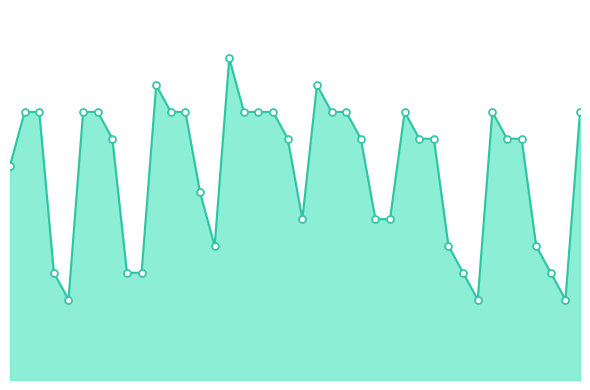

Which label corresponds to the largest value in the chart?

15